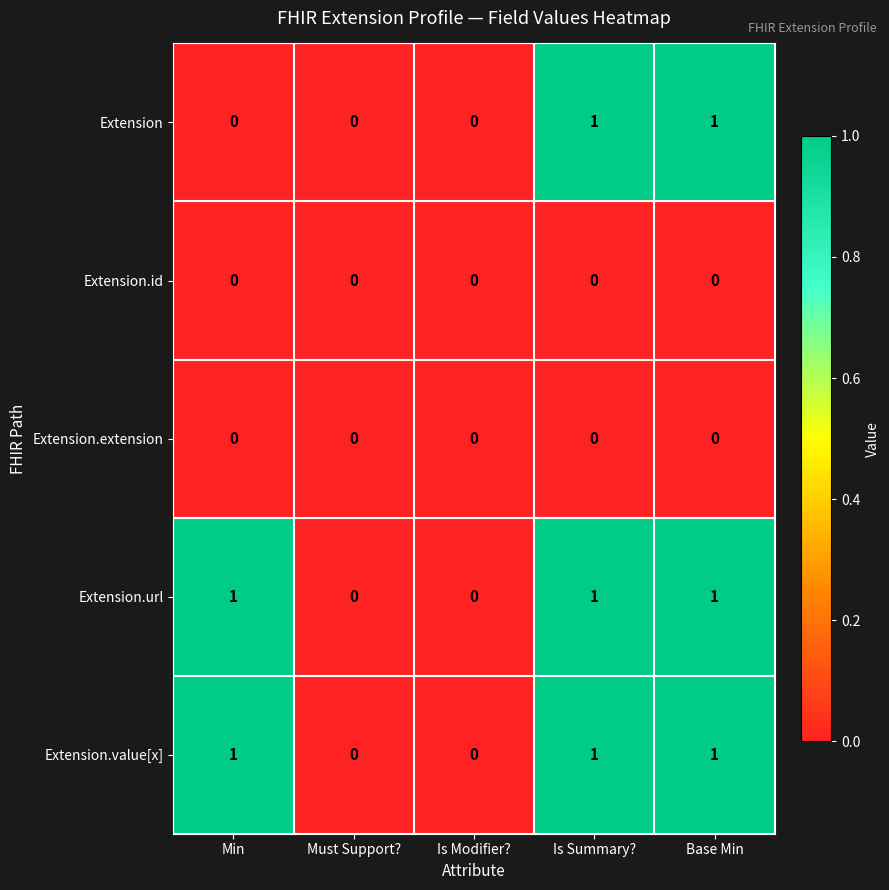

The value of Extension.url at Must Support? is -1. True or false?

False